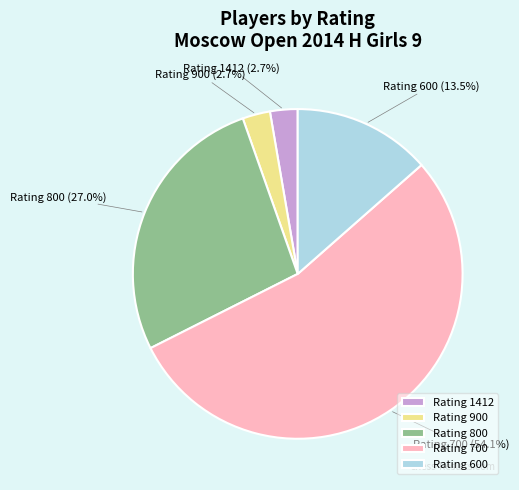

To the nearest percent, what is the difference between the largest and smallest slice percentages?

51%